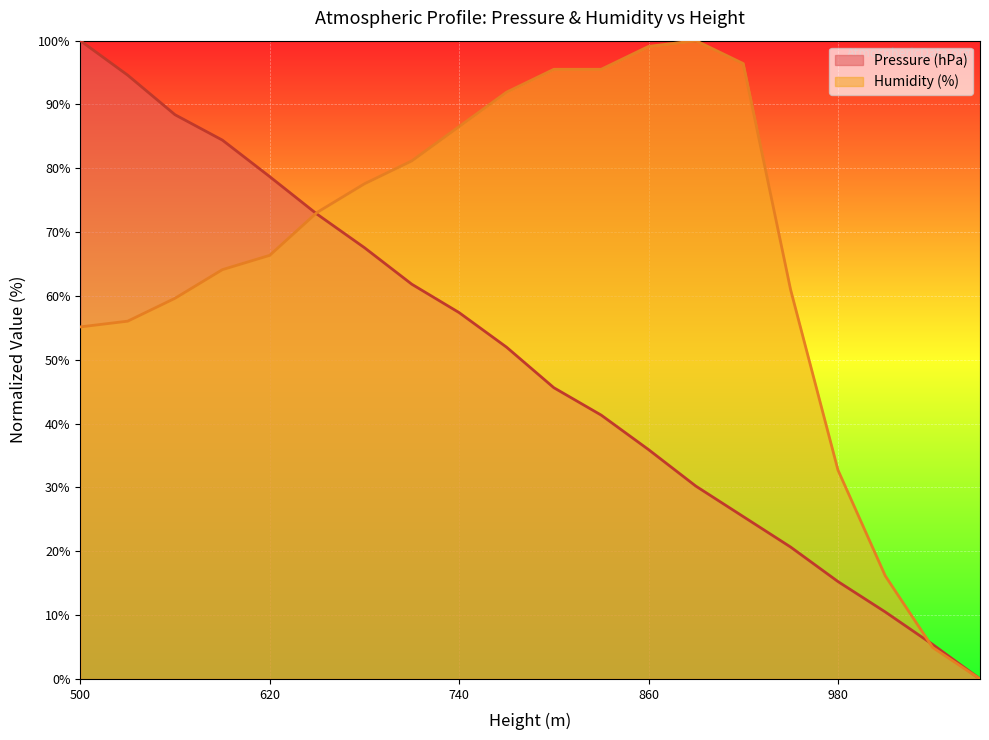

After their last crossing, which series has the higher values: Pressure (hPa) or Humidity (%)?

Pressure (hPa)